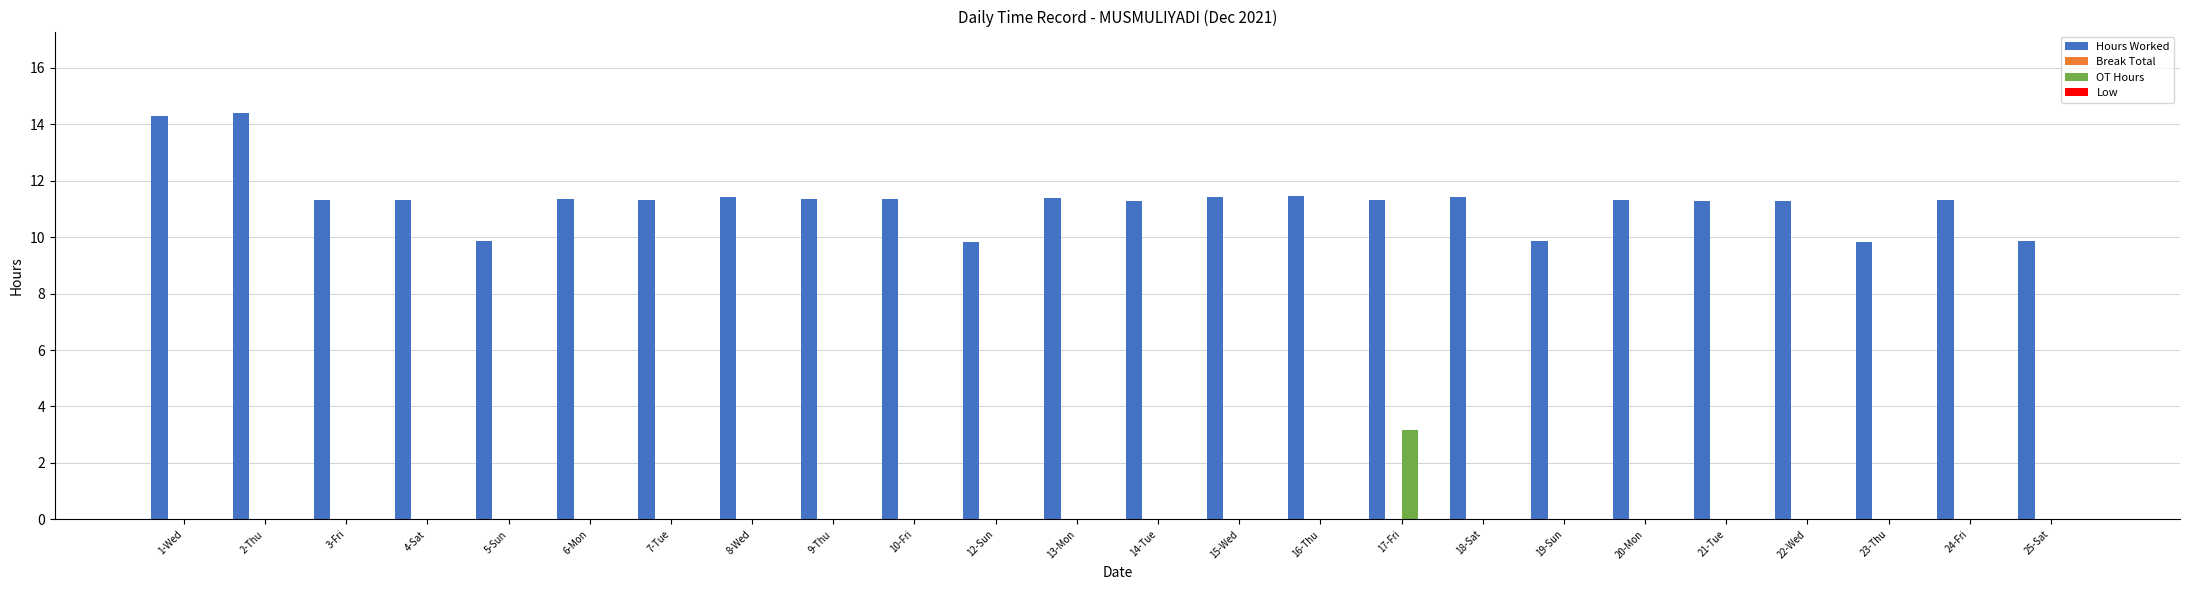

The value of OT Hours at 13-Mon is 0.0. True or false?

True